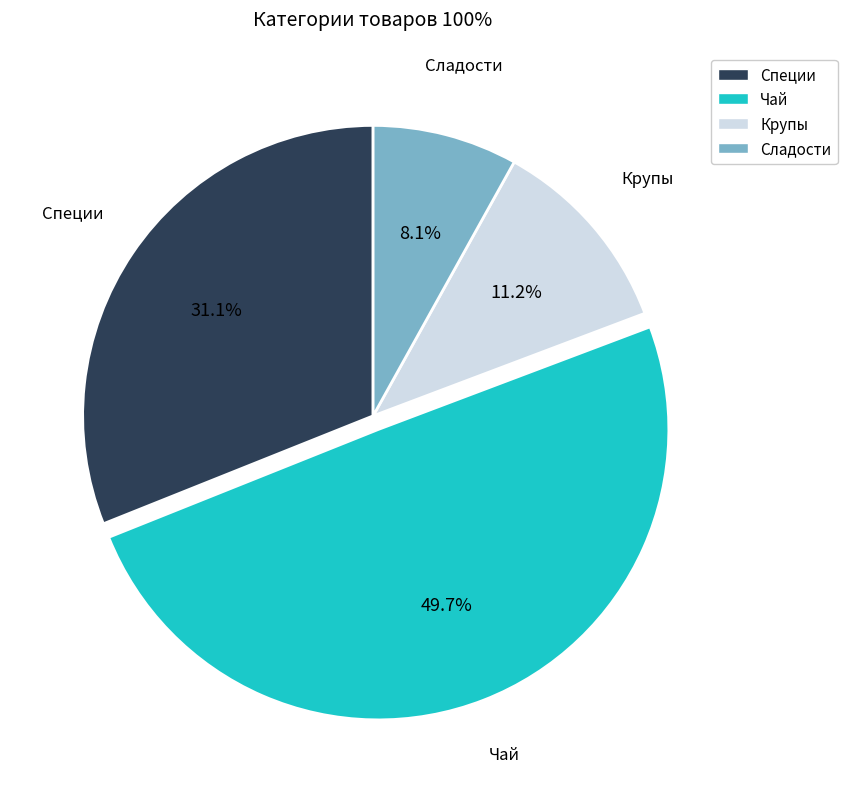

Which slice is the smallest?

Сладости